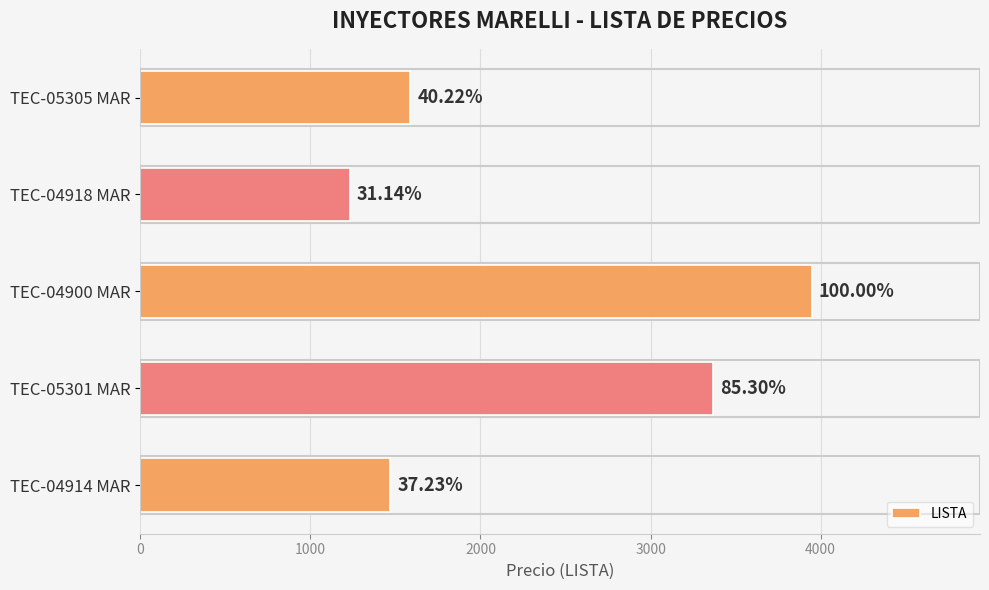

What is the difference between the maximum and second lowest values?

2478.9